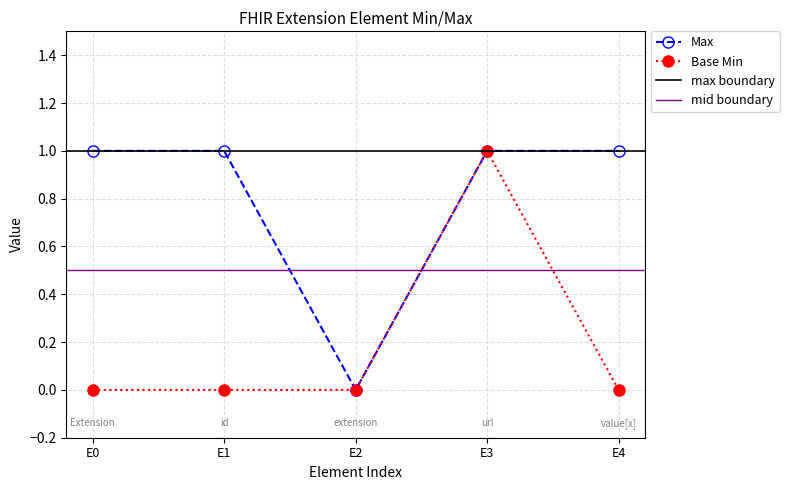

Which category has the lowest value in the Max series?

E2